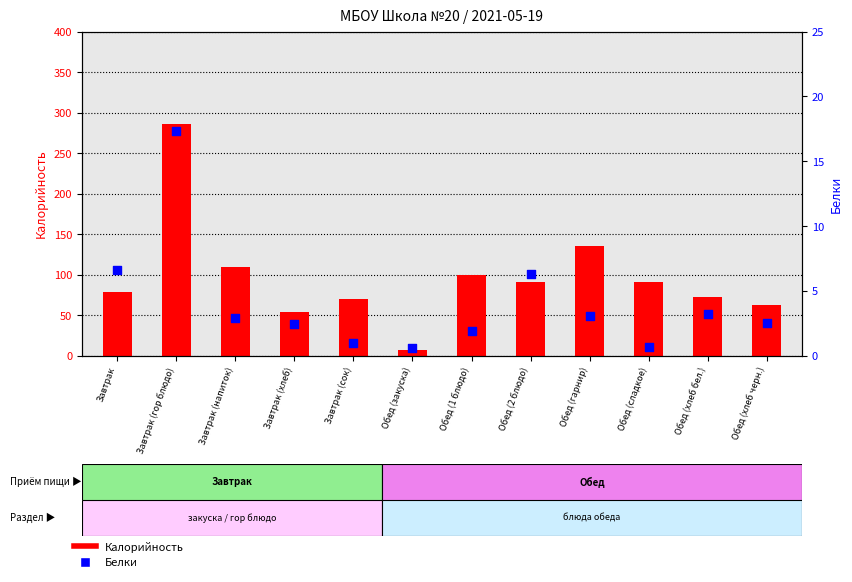

Is the value of Калорийность at Завтрак (хлеб) greater than the value of Белки at Обед (2 блюдо)?

Yes